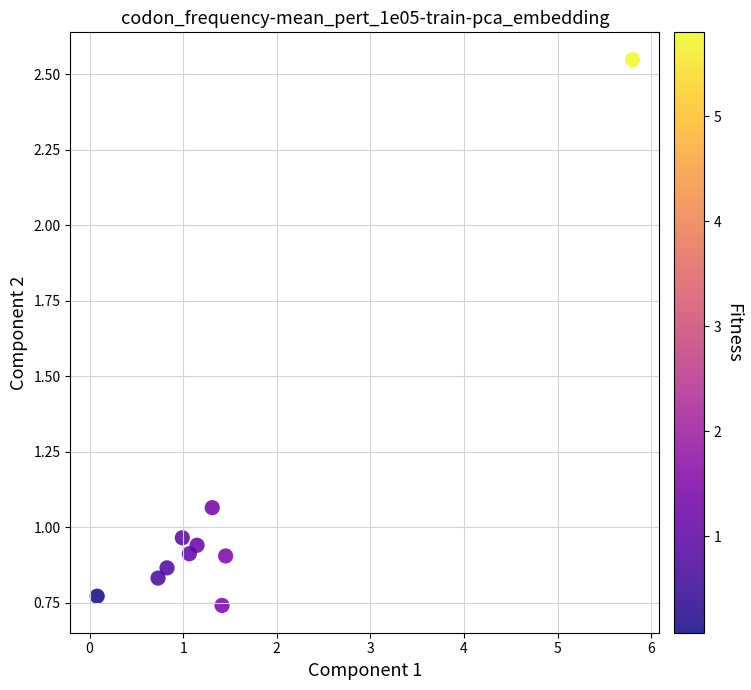

What is the range of Y values (max minus min)?

1.8